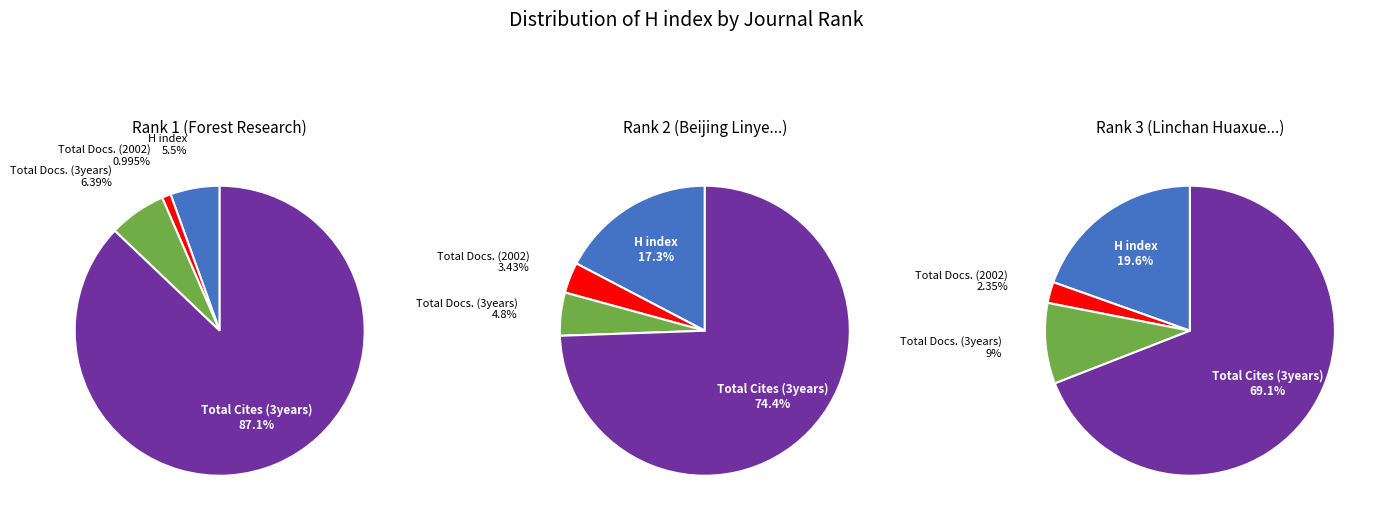

Rank the series by their maximum value, from highest to lowest.

Rank 1, Rank 2, Rank 3